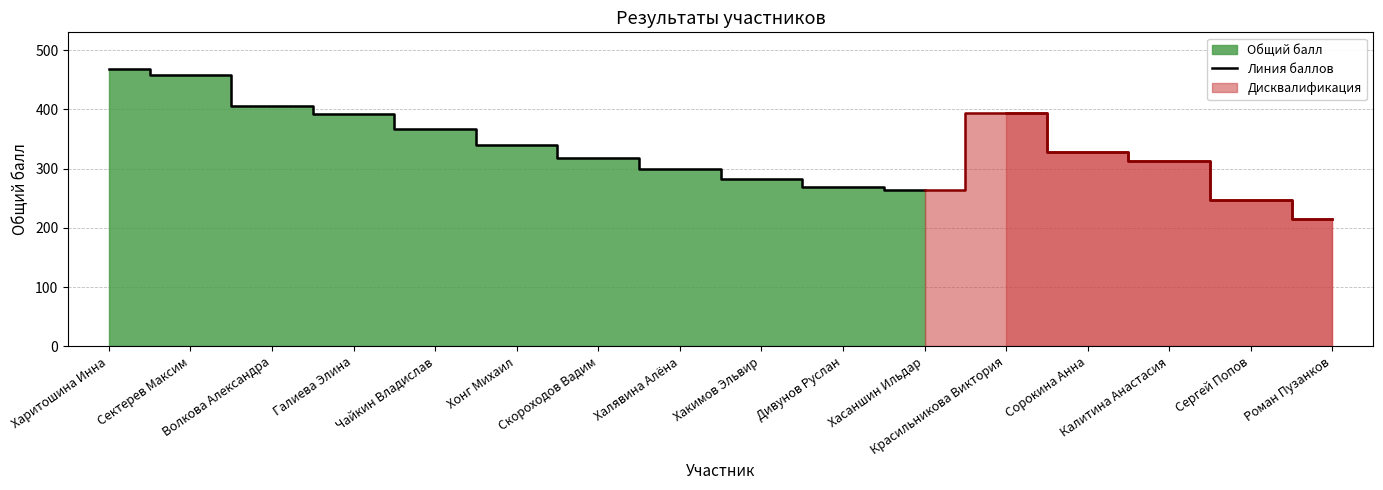

How many lines are shown in the chart?

1